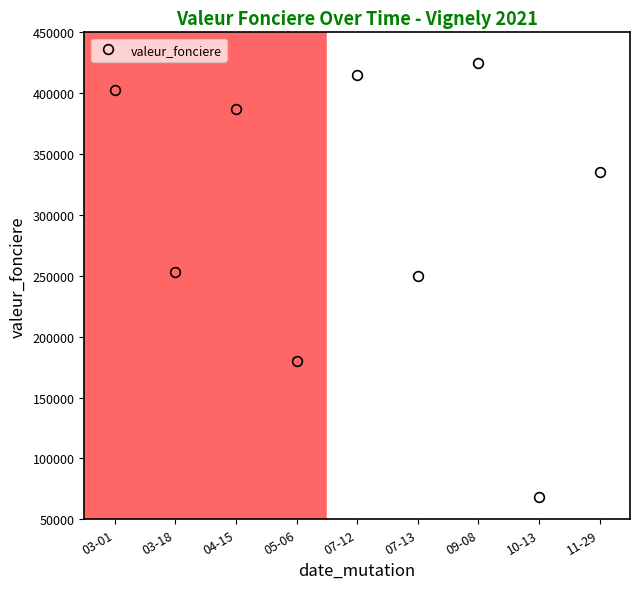

What is the difference between the values at 05-06 and 03-01?

222810.0